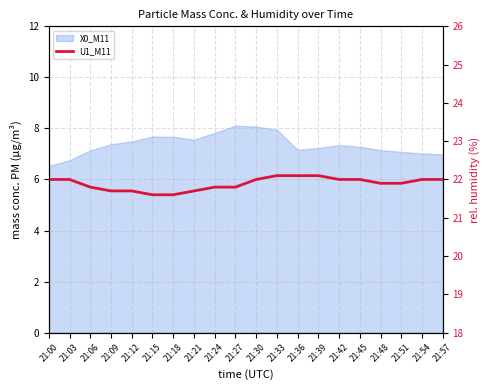

What is the sum of all values?

437.8